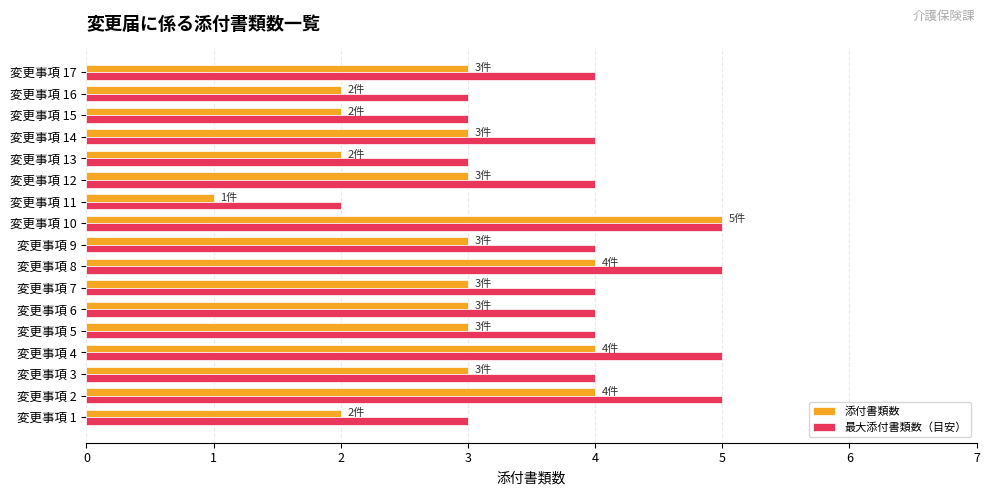

The value of 最大添付書類数（目安） at 変更事項 12 is 4. True or false?

True